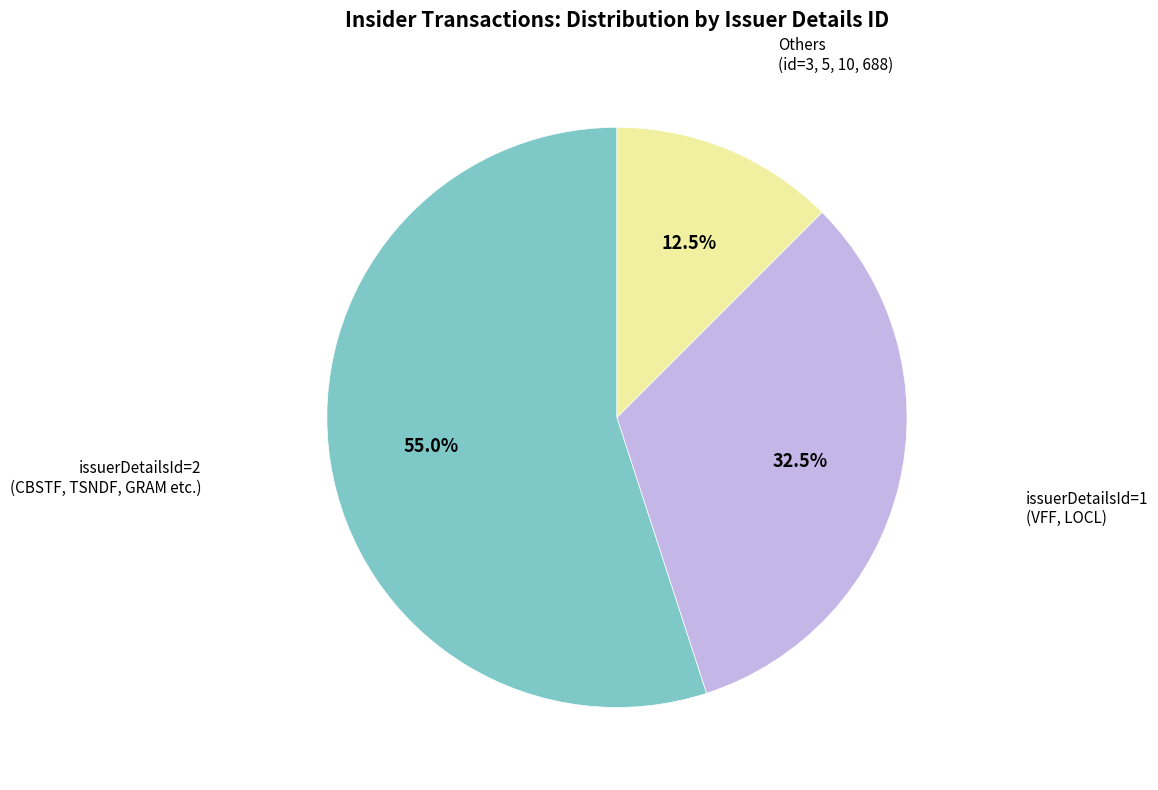

Count the number of slices in the pie.

3